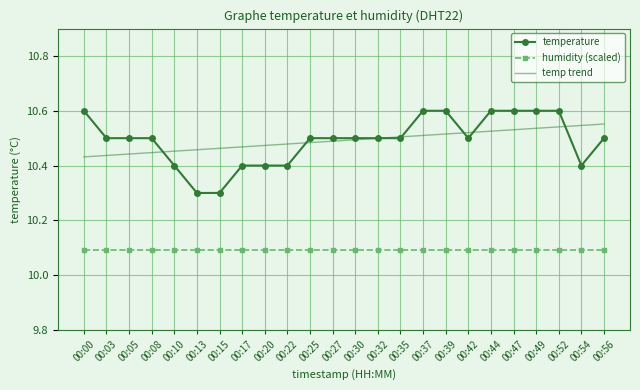

Is the value of temperature at 00:49 greater than the value of temp trend at 00:52?

Yes